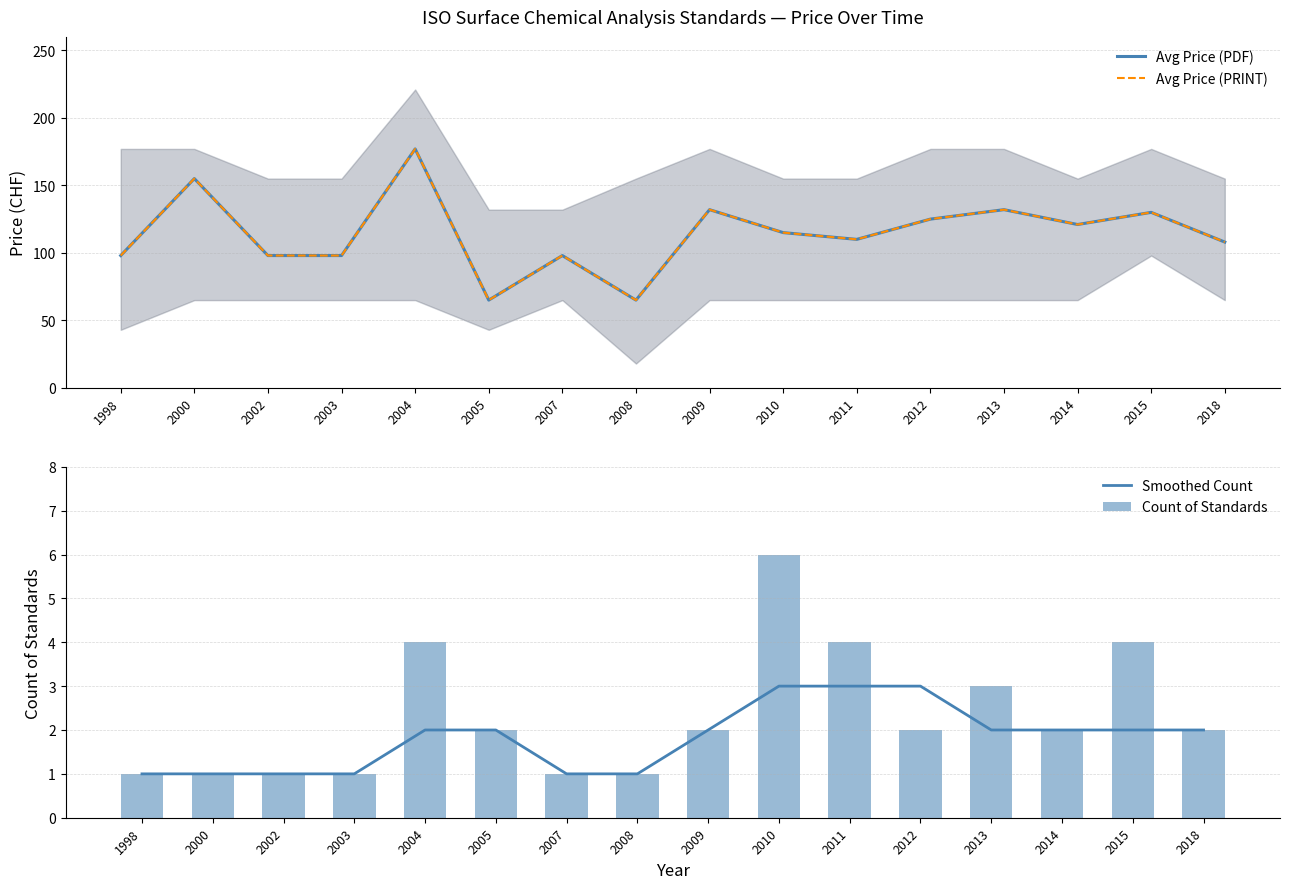

Reading left to right, transcribe all the data shown in this chart.

Avg Price (PDF): 98	155	98	98	177	65	98	65	132	115	110	125	132	121	130	108
Avg Price (PRINT): 98	155	98	98	177	65	98	65	132	115	110	125	132	121	130	108
Smoothed Count: 1	1	1	1	2	2	1	1	2	3	3	3	2	2	2	2
Count of Standards: 1	1	1	1	4	2	1	1	2	6	4	2	3	2	4	2